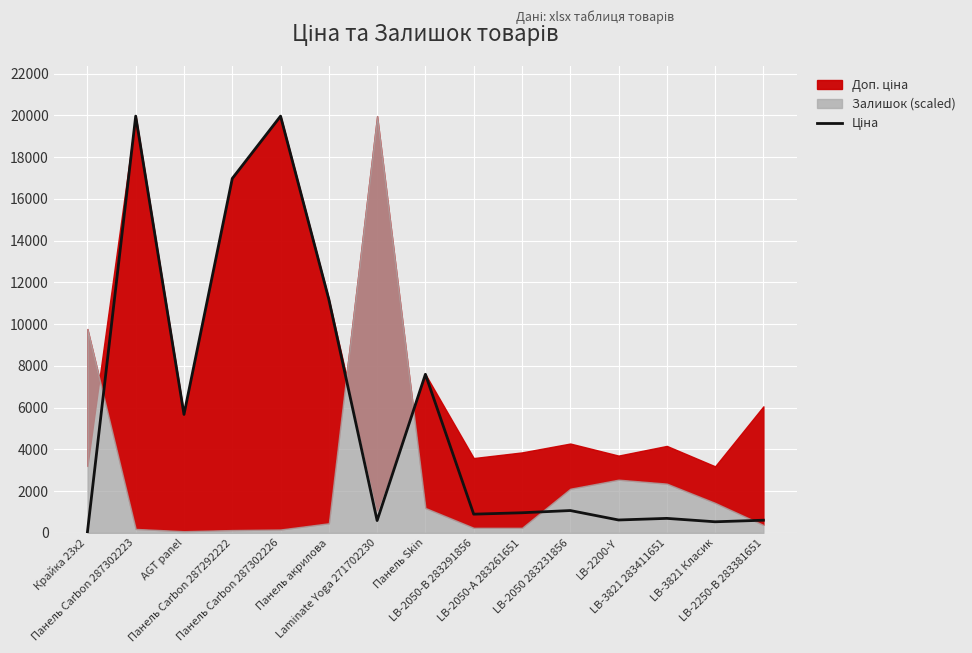

What position from the right is LB-2200-Y?

4